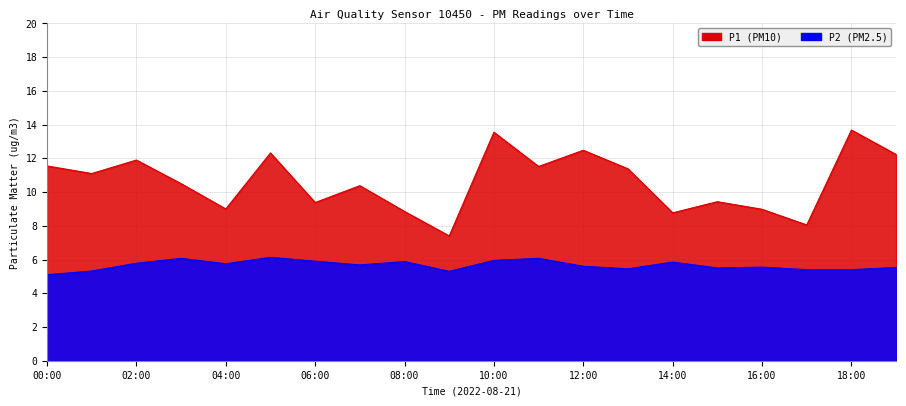

At which category does P2 reach its first local peak?

03:00